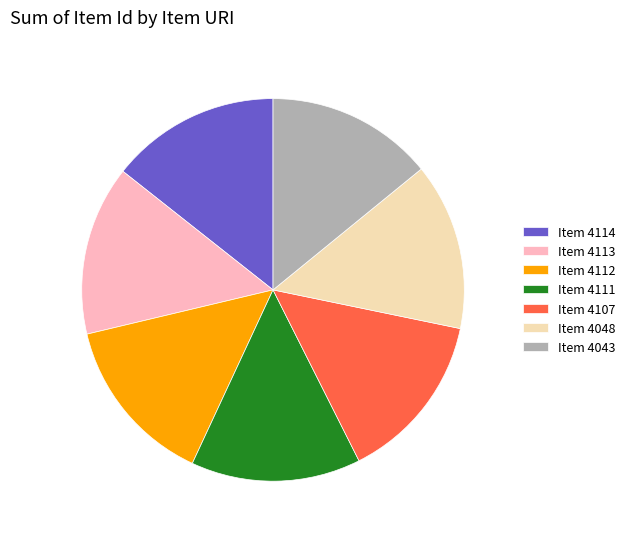

Approximately how many times larger is the value at Item 4114 compared to Item 4107?

1.0